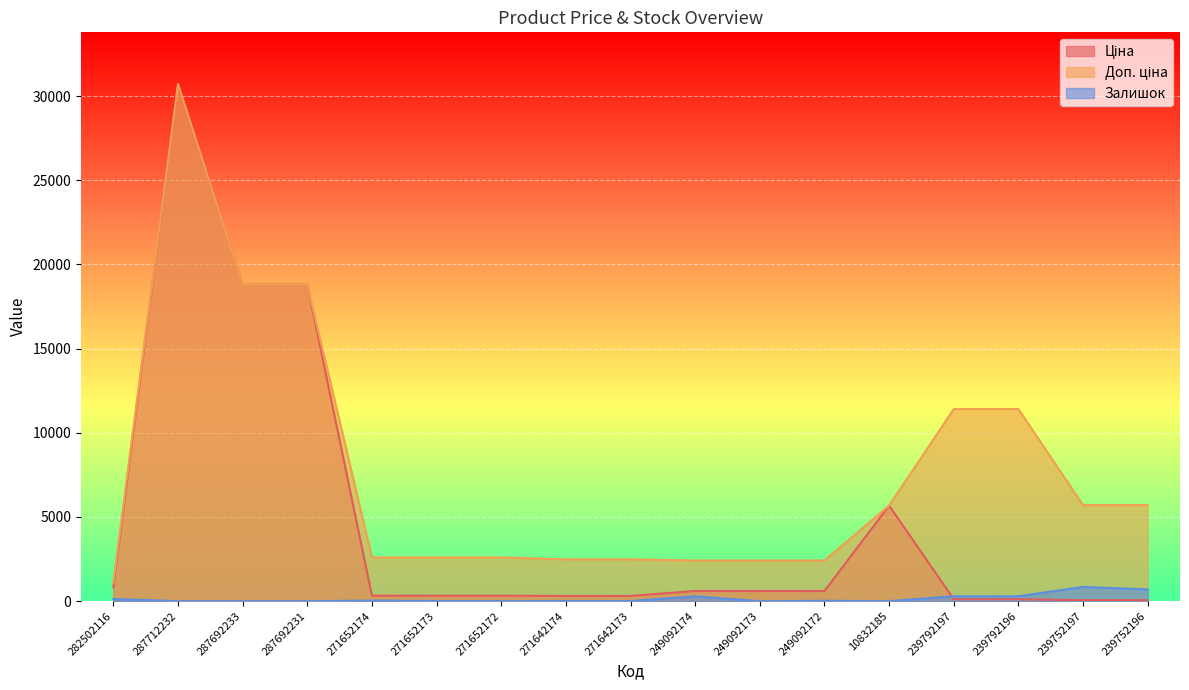

At 271642173, list the series in order from largest to smallest.

Доп. ціна, Ціна, Залишок